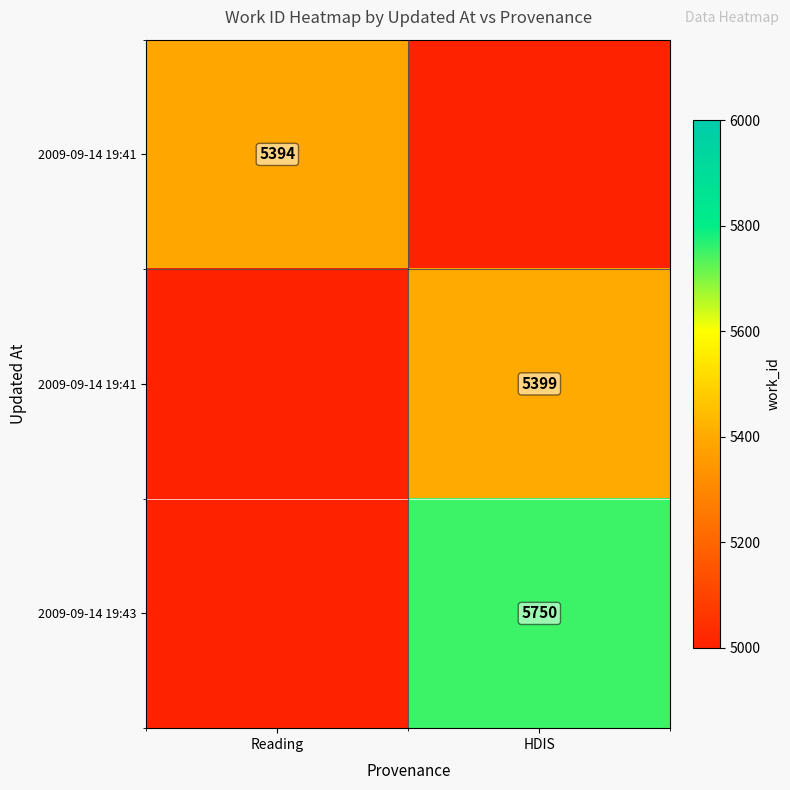

Which has a higher value, Reading or HDIS?

Reading